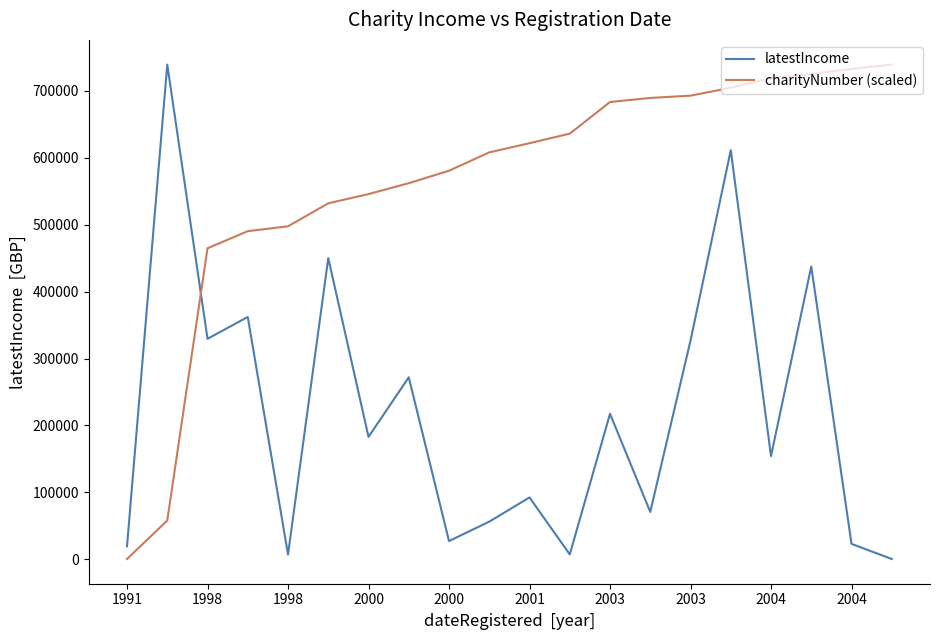

List the series in order of their overall mean, highest first.

charityNumber (scaled), latestIncome